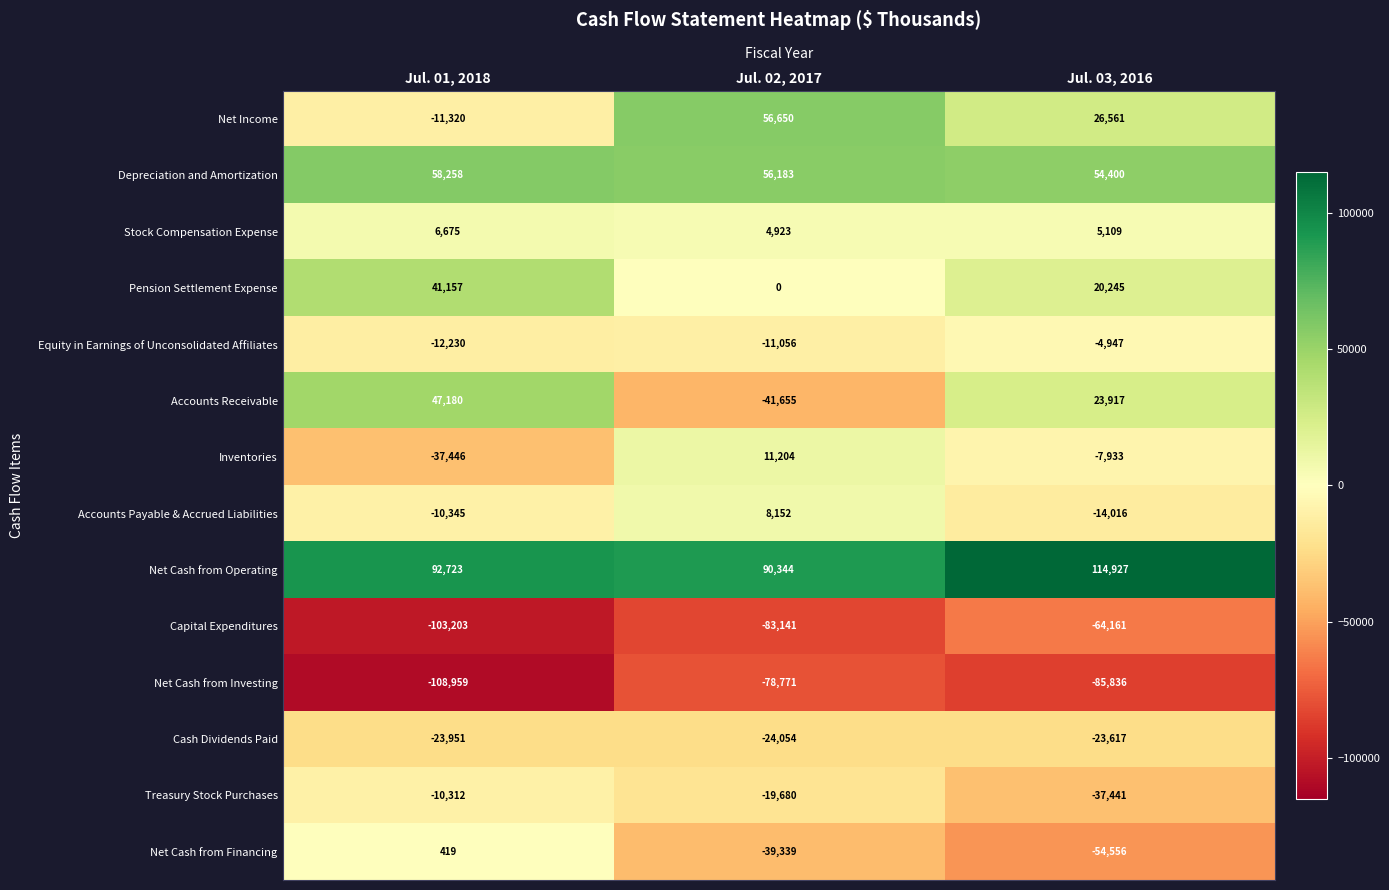

What is the average value of the Net Cash from Investing series?

-91189